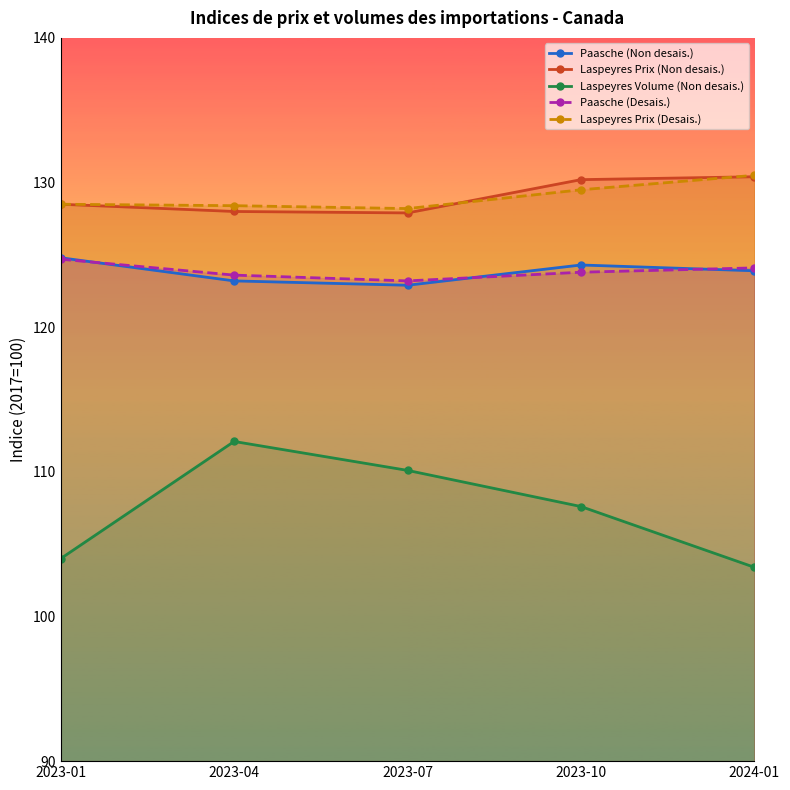

What position from the right is 2023-10?

2